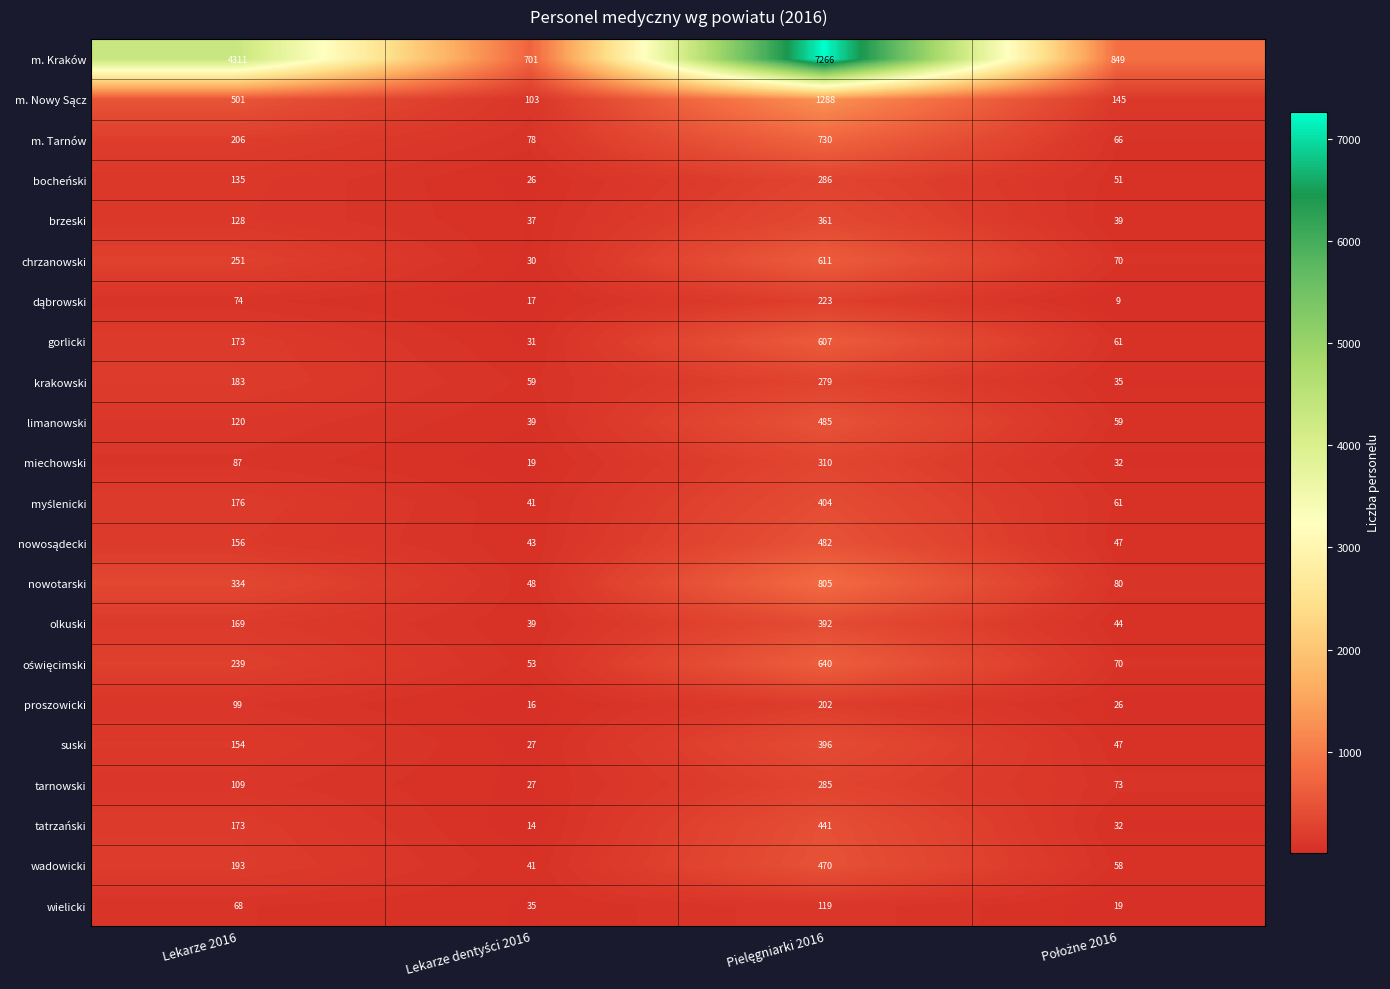

Which series has the largest range (max minus min)?

m. Kraków